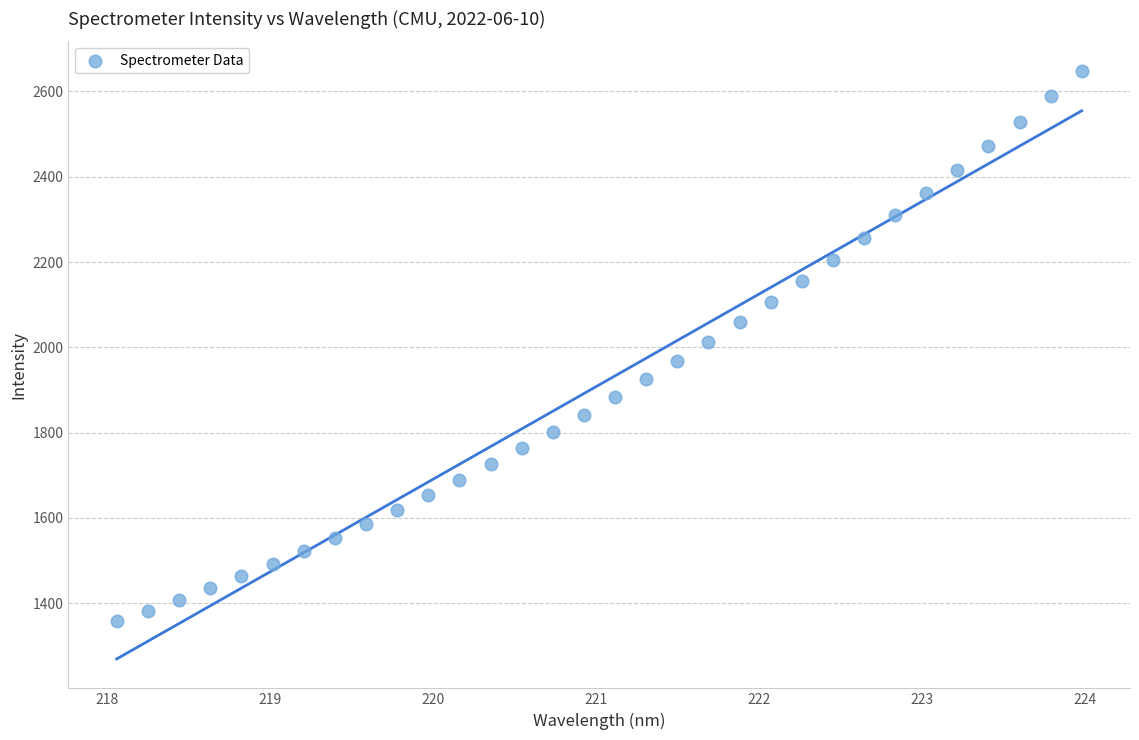

What is the range of Y values (max minus min)?

1290.4